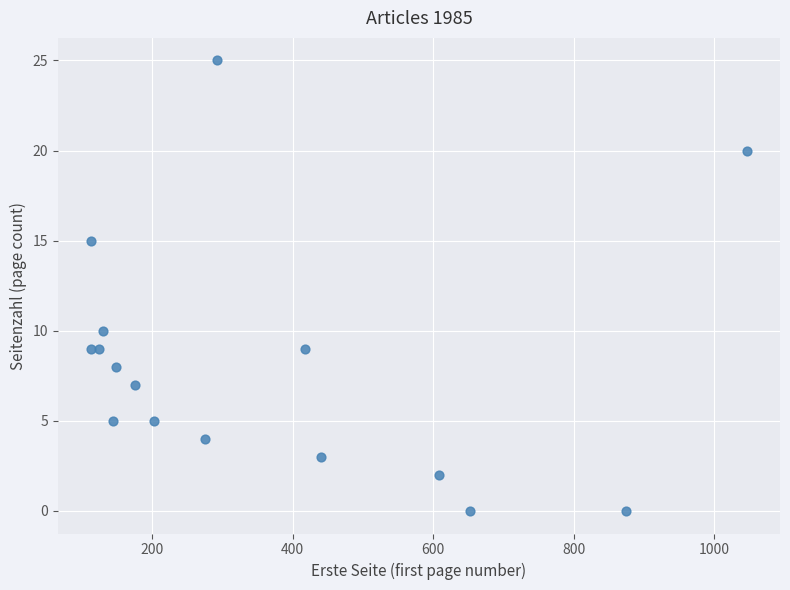

What Y value in the scatter plot is closest to 12?

10